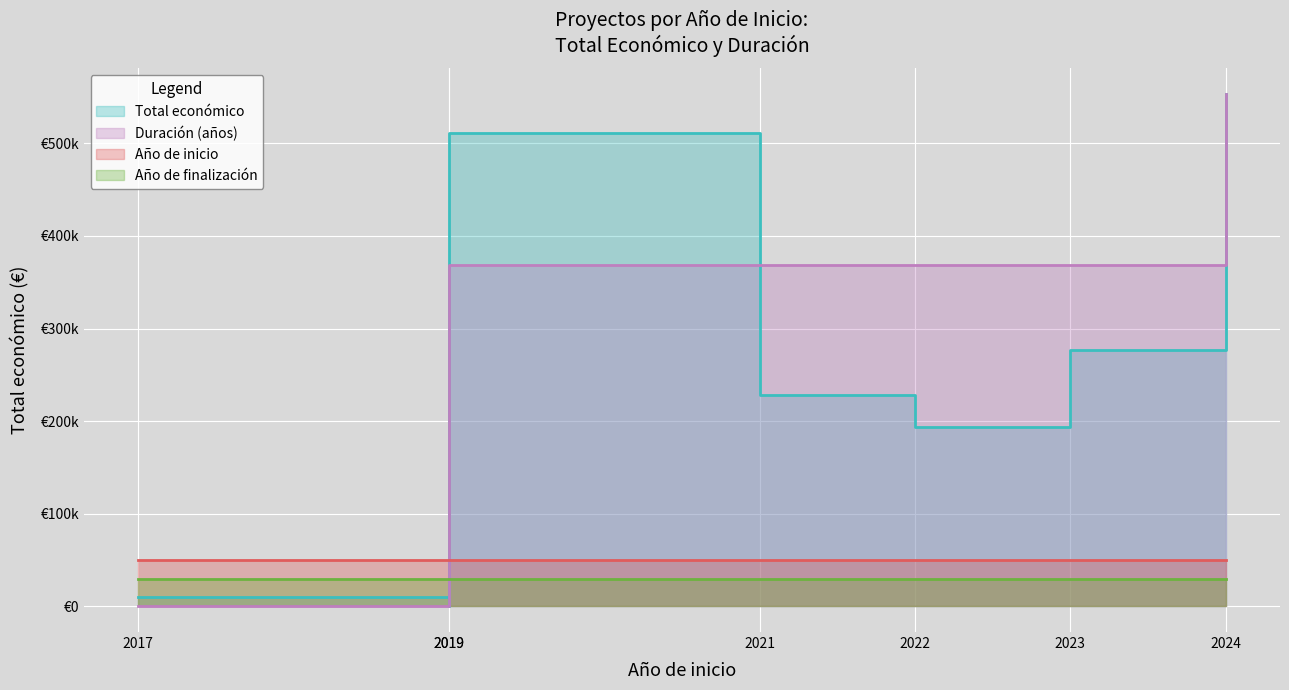

What is the maximum value shown in the chart?

553196